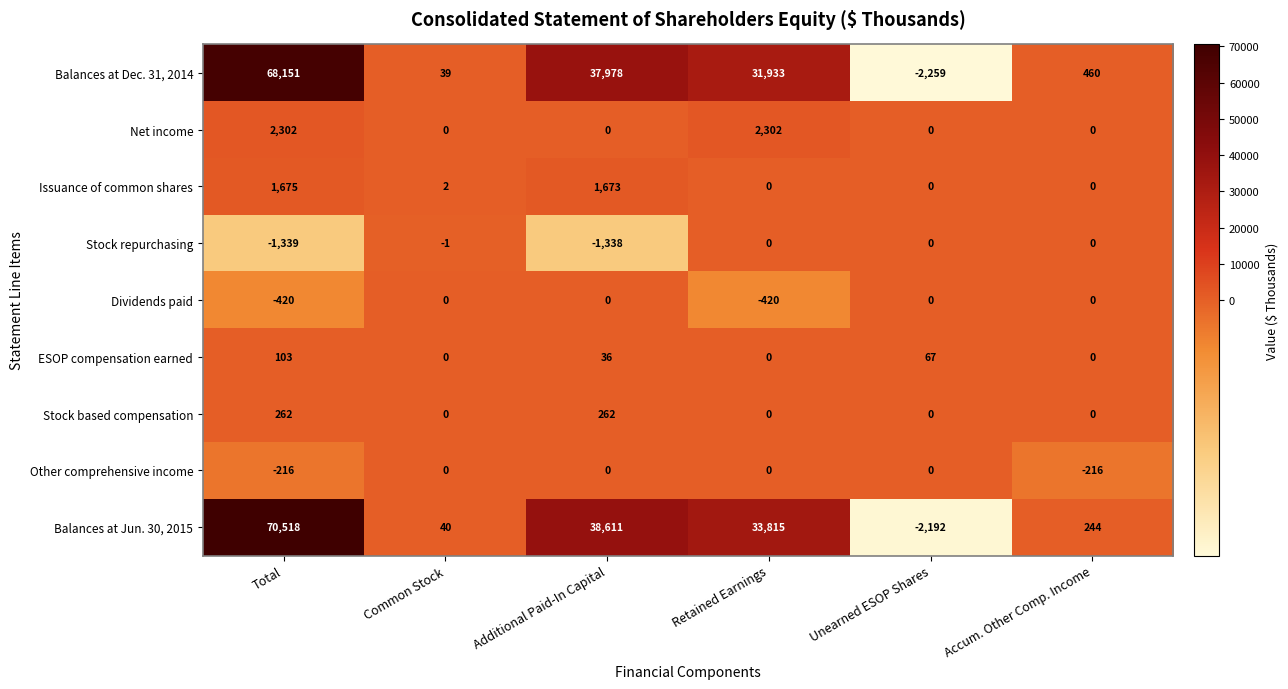

At how many categories does at least one series exceed 18040?

3